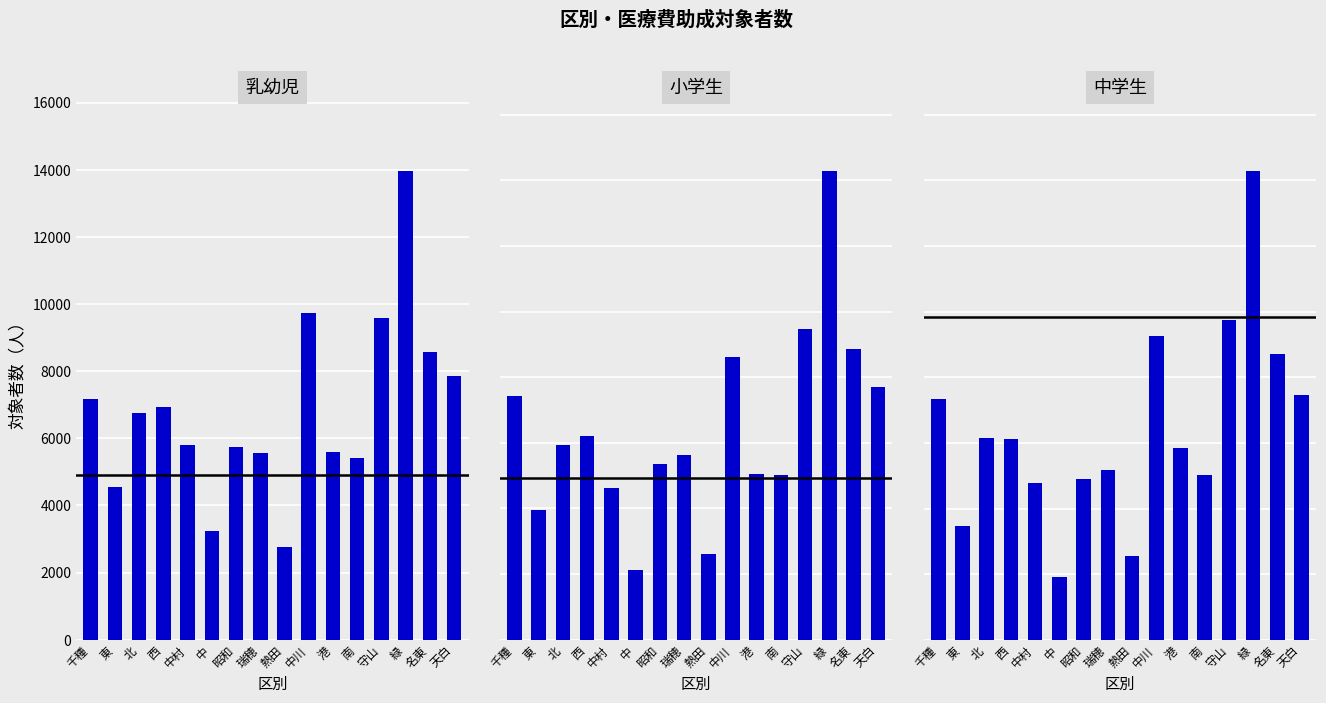

What is the value of the 小学生 bar at the 12th from the left?

5012